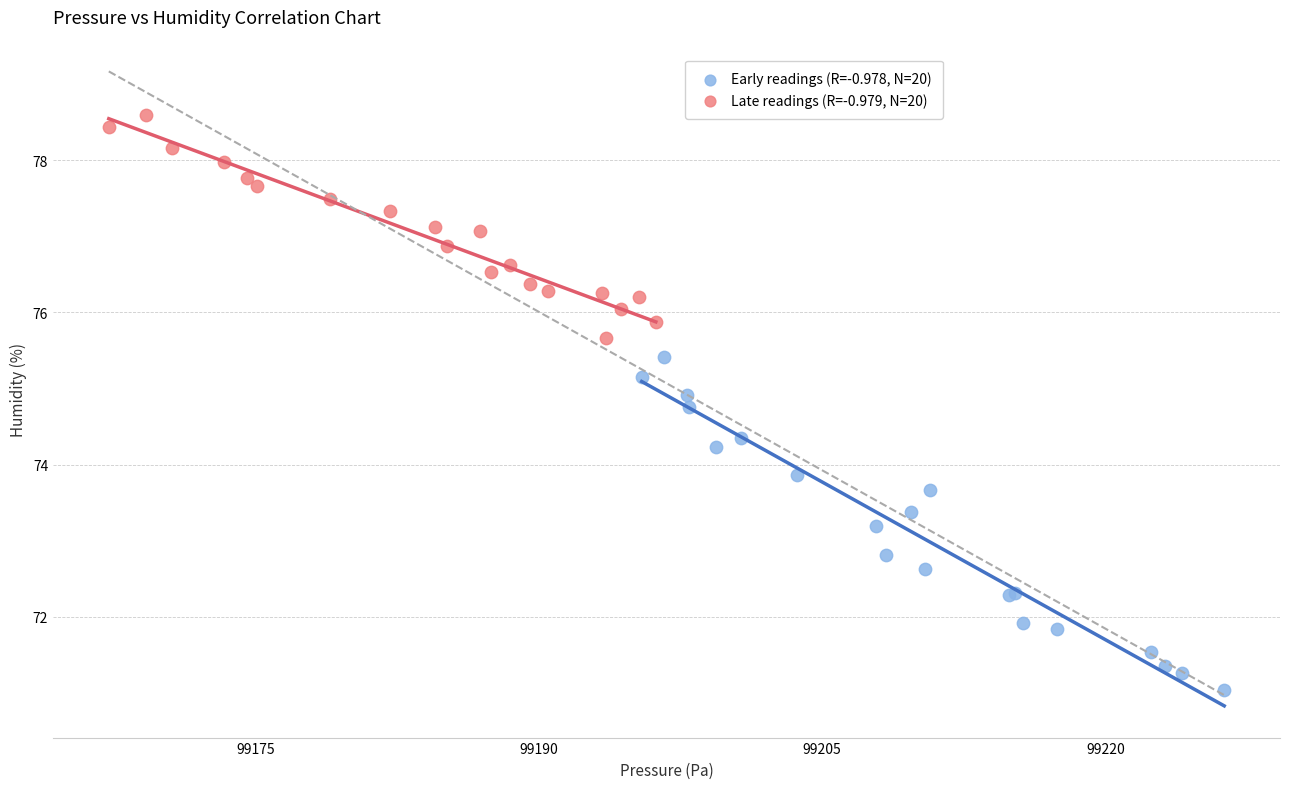

Which series has the largest Y range (max minus min)?

Early readings (R=-0.978, N=20)